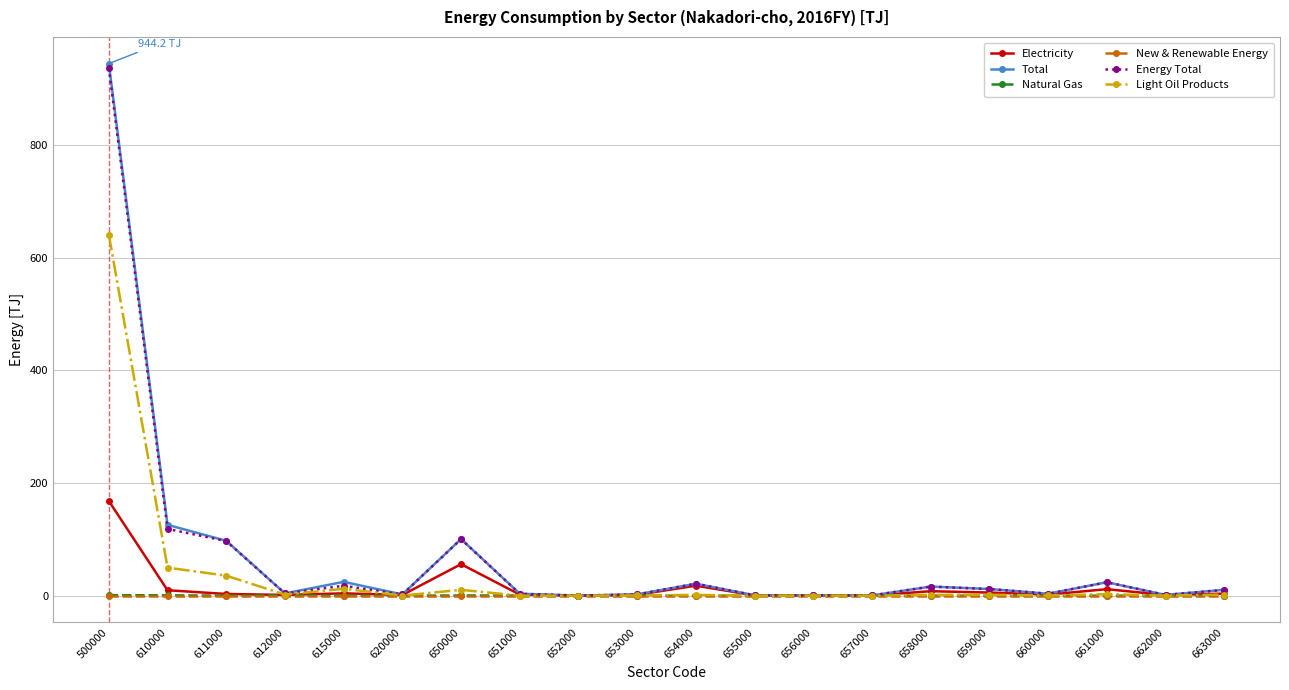

At which label is Light Oil Products closest to 320?

610000